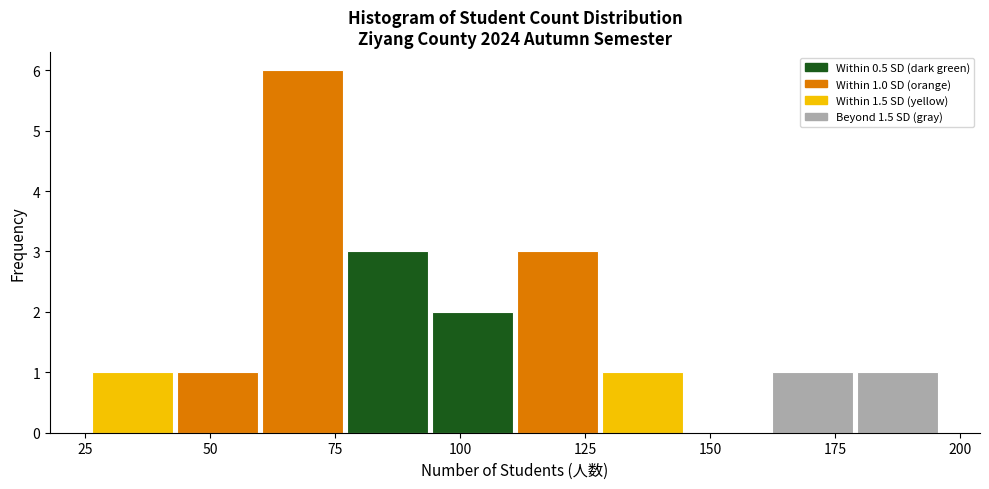

Around what value on the x-axis is the tallest bar? Give the approximate position of its centre, as read against the axis.

70